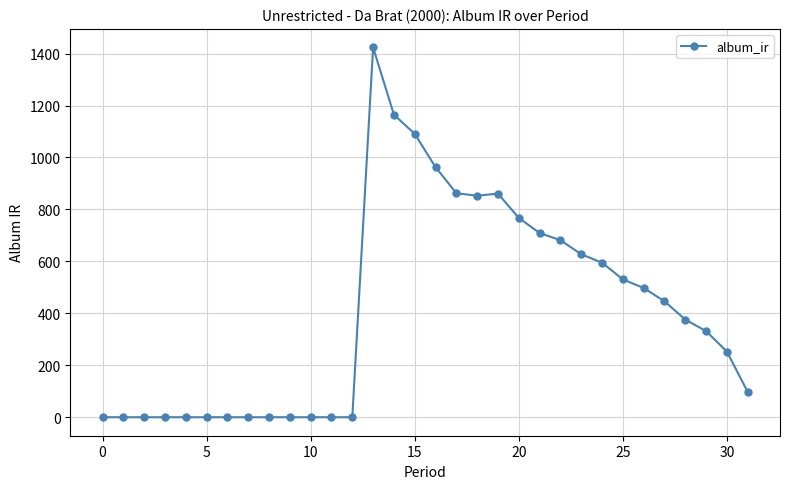

What is the greatest value displayed?

1423.8